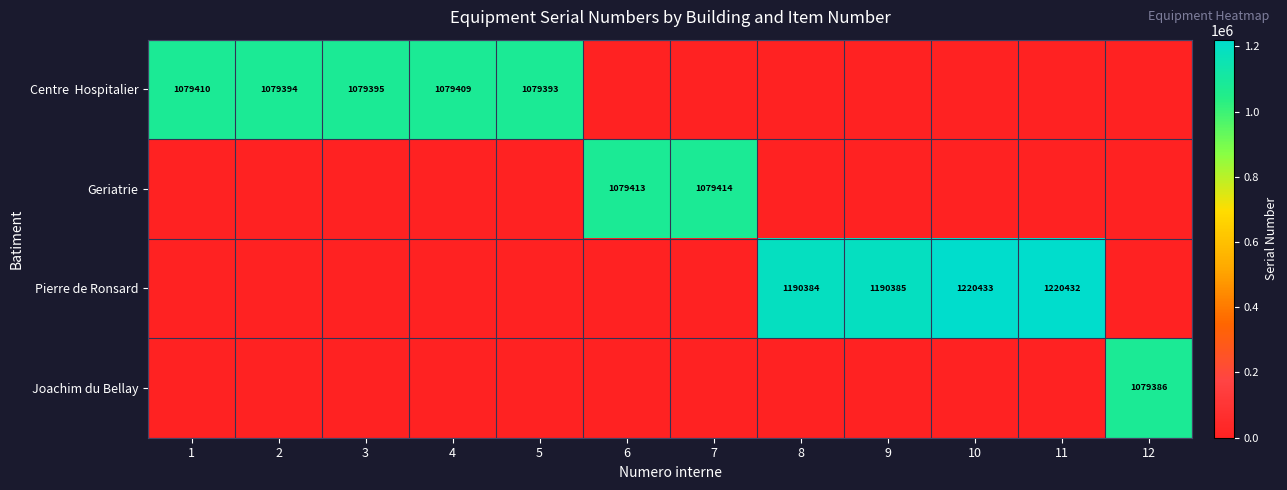

True or false: Geriatrie has a value of 1079414 at 7.

True